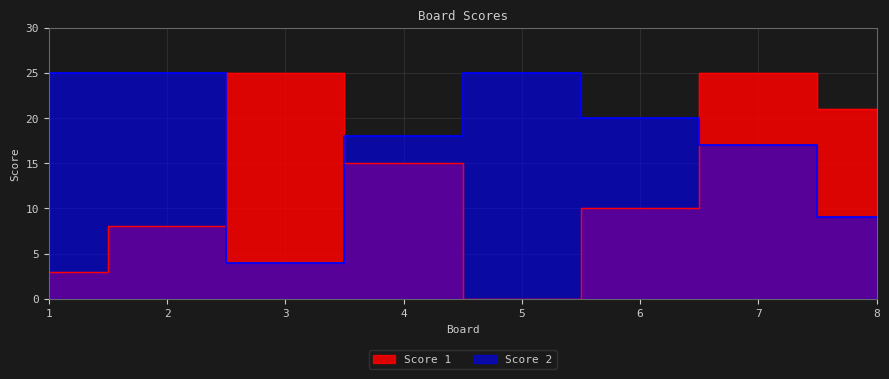

What is the difference between the maximum and second lowest values in the Score 2 series?

16